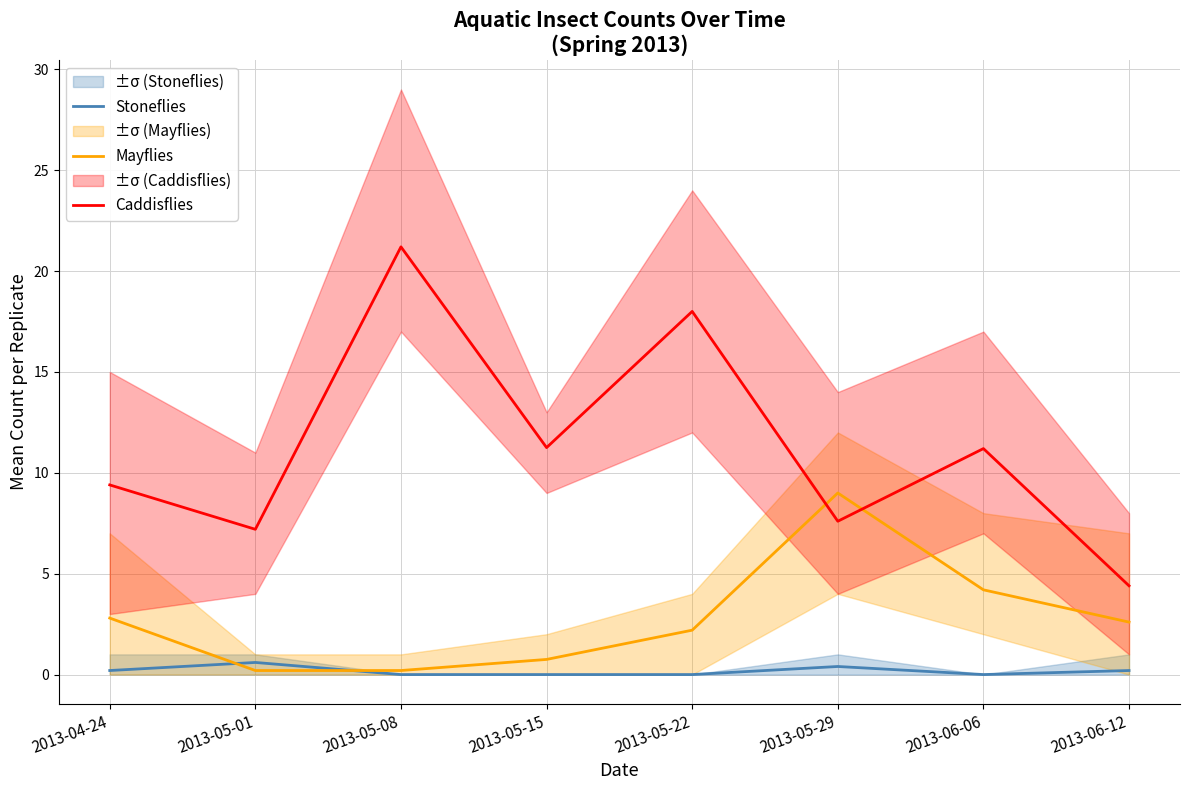

True or false: Stoneflies has a value of 0.4 at 2013-05-29.

True